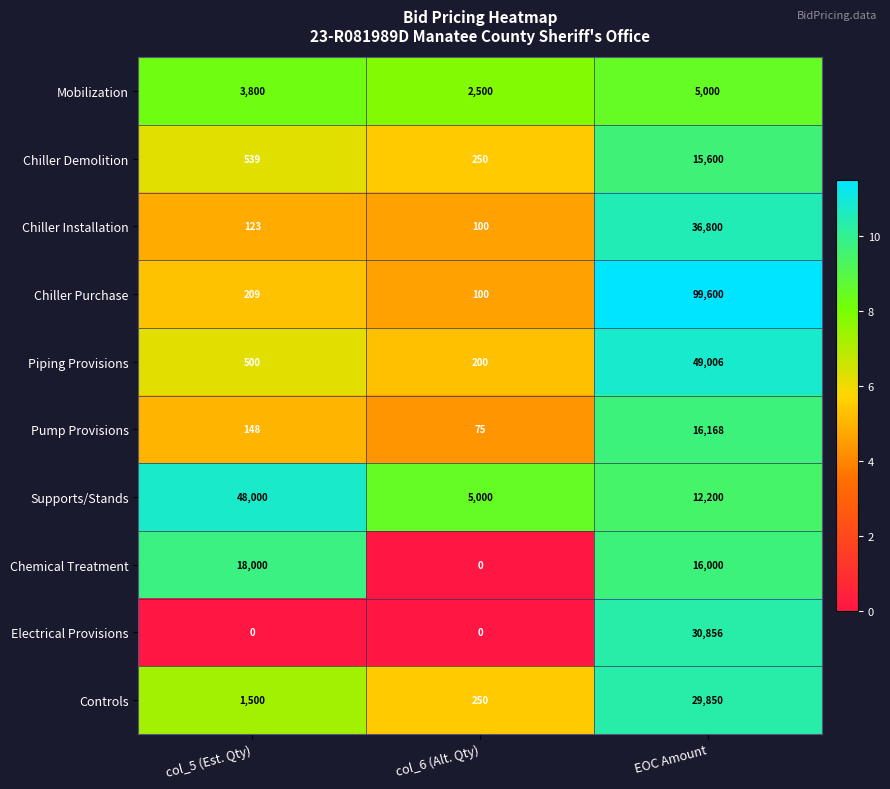

Rank the series at EOC Amount from highest to lowest value.

Chiller Purchase, Piping Provisions, Chiller Installation, Electrical Provisions, Controls, Pump Provisions, Chemical Treatment, Chiller Demolition, Supports/Stands, Mobilization